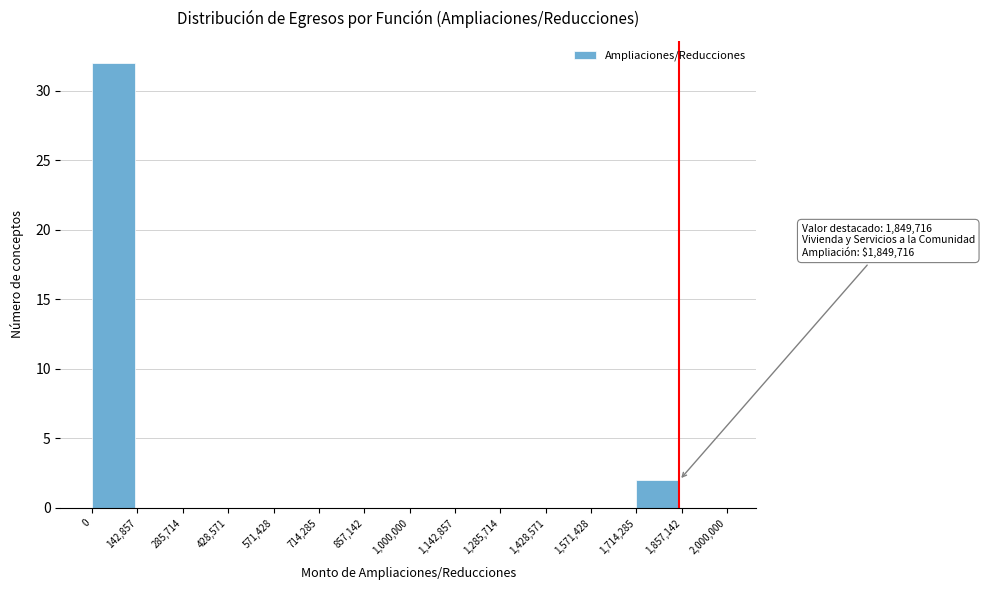

Which range on the x-axis has the tallest bar?

0 to 142,857